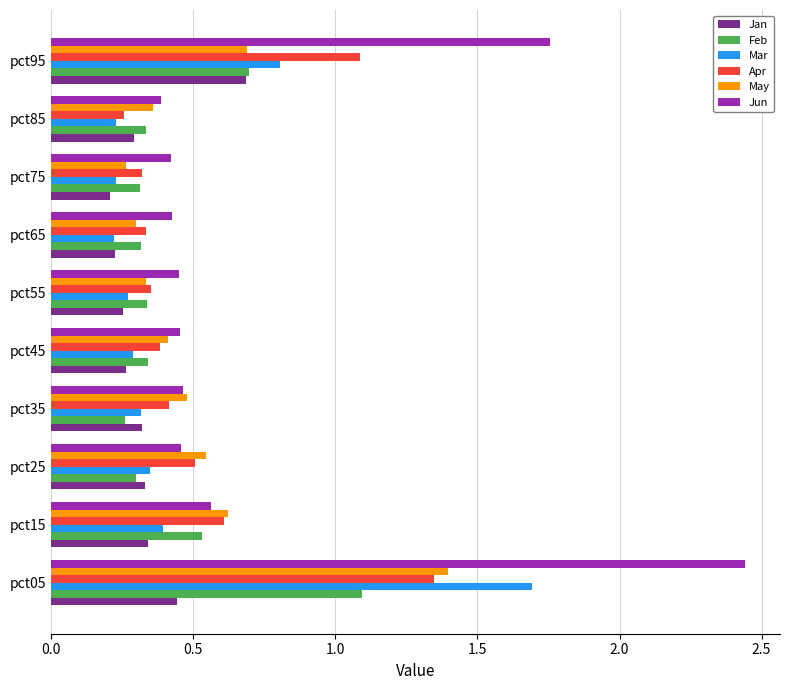

Which series has the largest total across all categories?

Jun